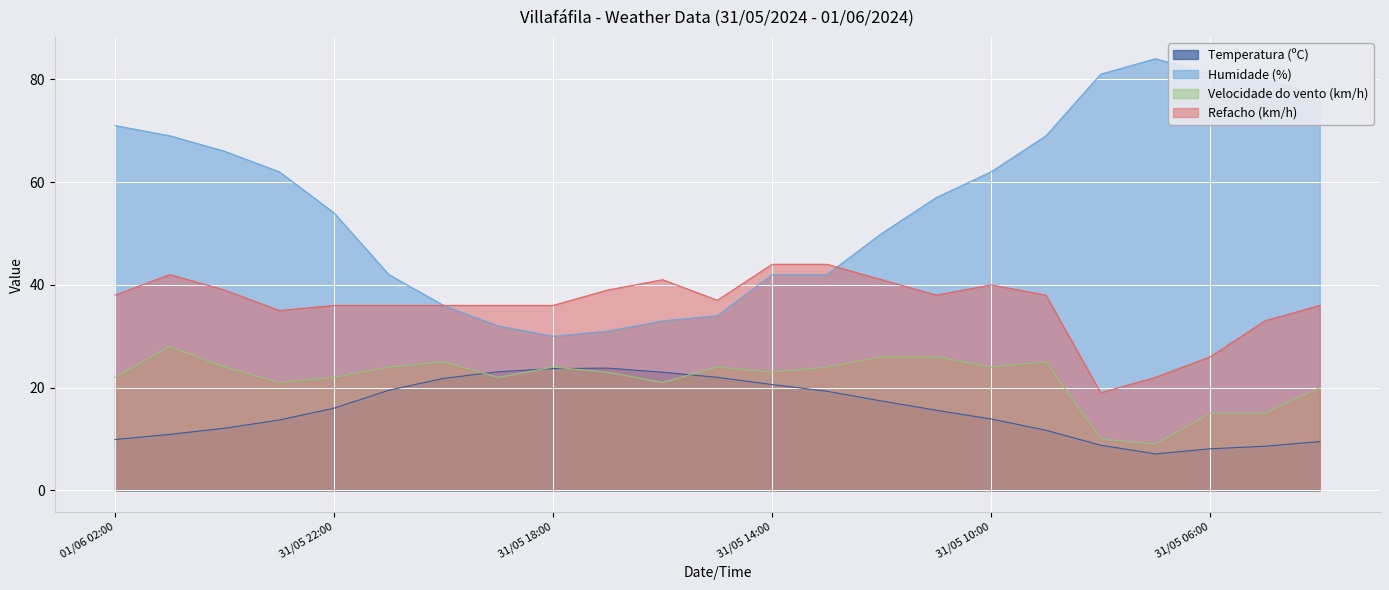

At which label does Humidade (%) first exceed 57?

01/06 02:00